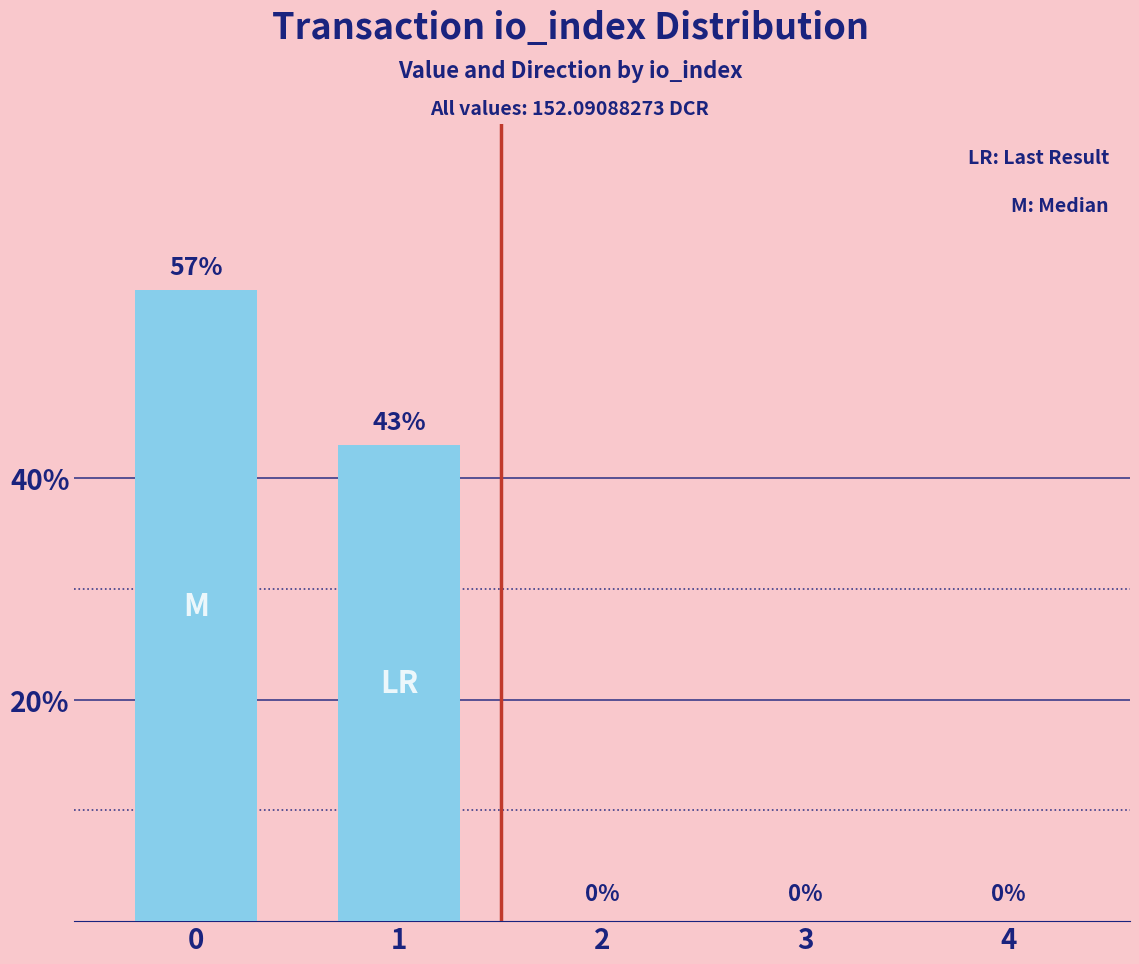

What is the greatest value displayed?

57